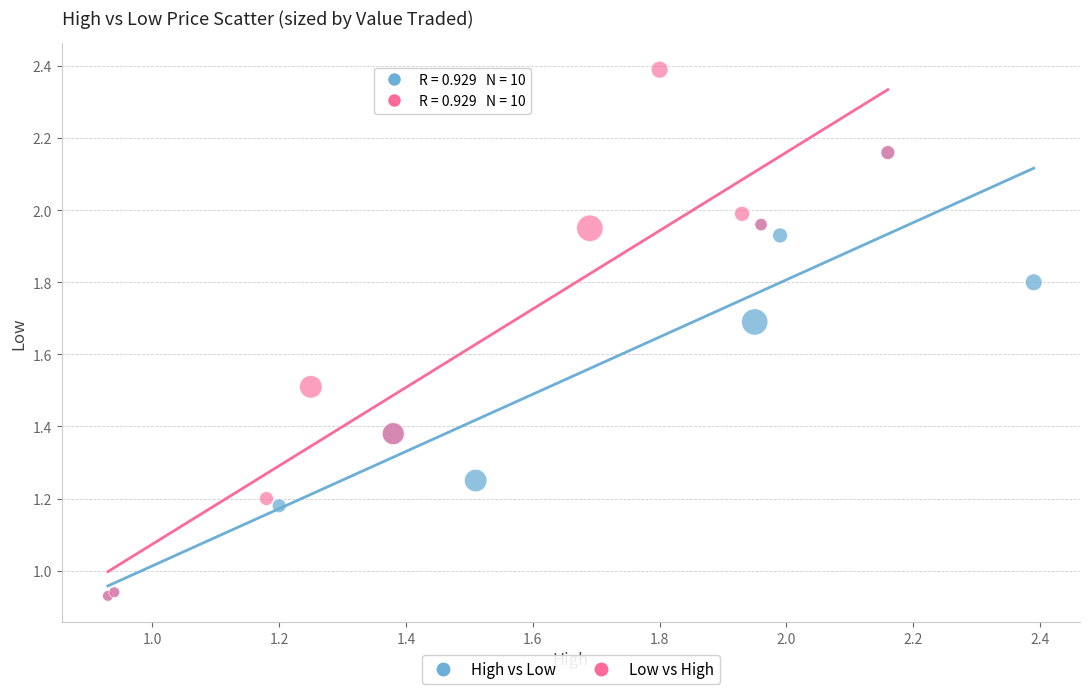

Which series has the largest Y range (max minus min)?

Low vs High